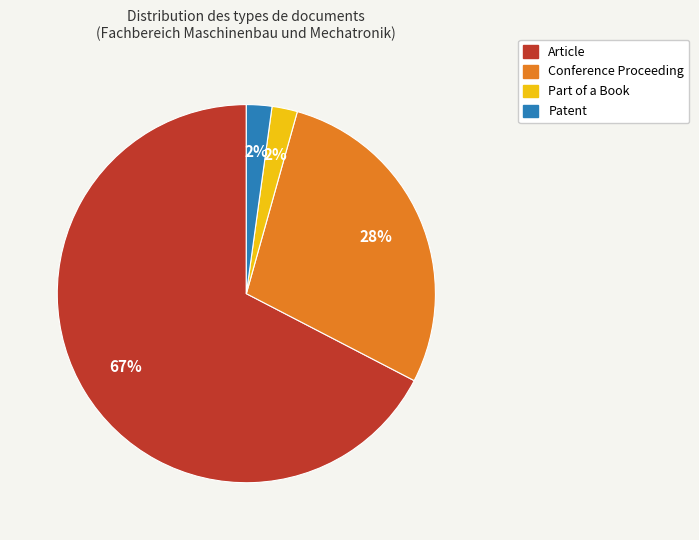

Is there a majority slice in this chart?

Yes